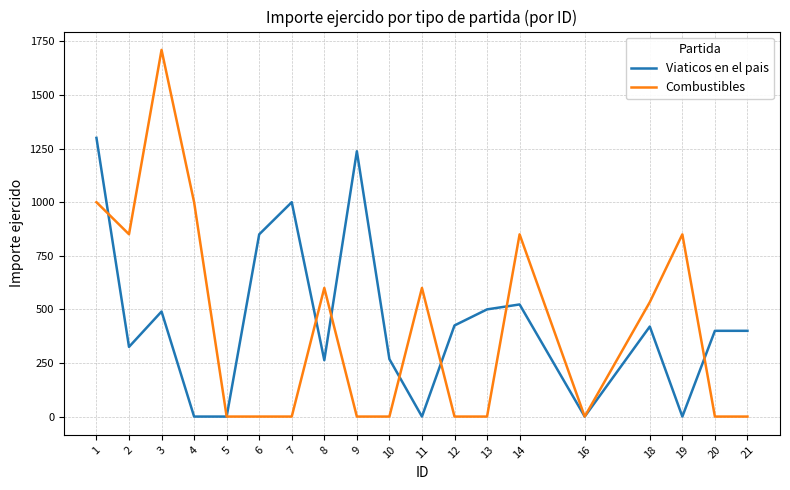

Which series changed the most between 12 and 14?

Combustibles